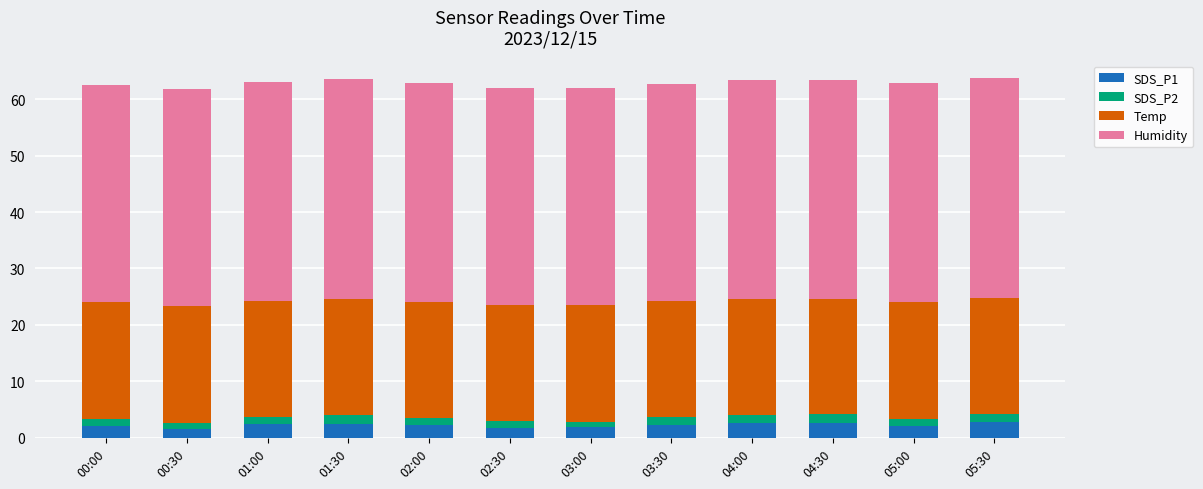

What is the maximum value for SDS_P1?

2.8